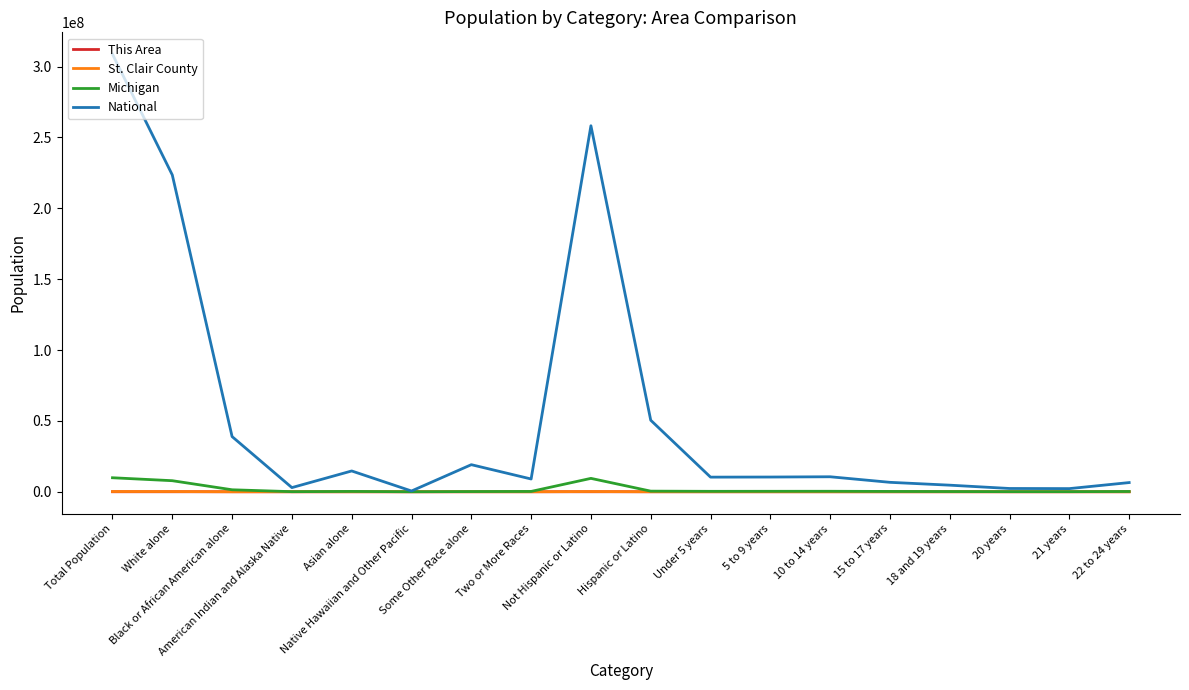

Which series has the largest range (max minus min)?

National